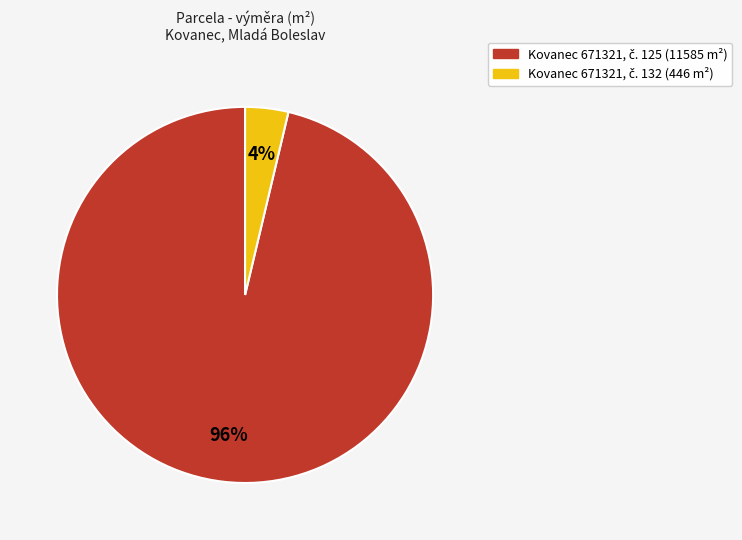

To the nearest percent, what is the average slice percentage?

50%